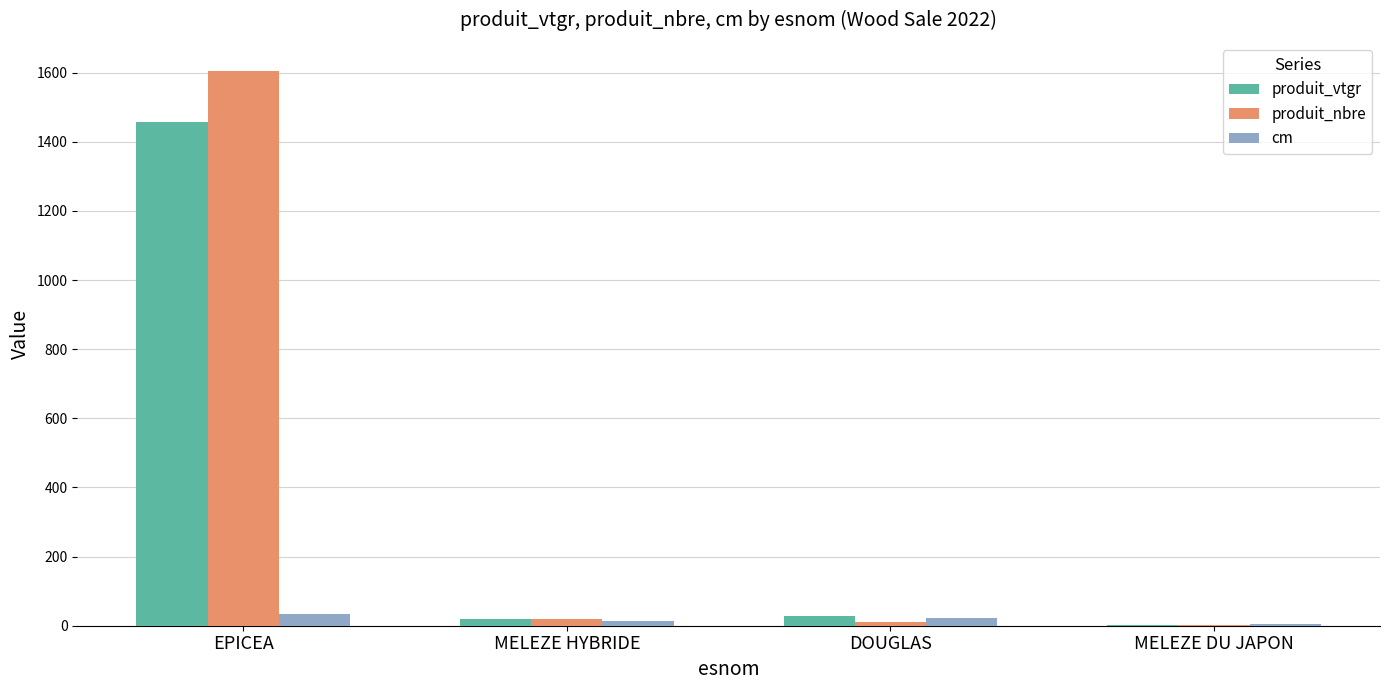

What are all the series names shown in the legend?

produit_vtgr, produit_nbre, cm